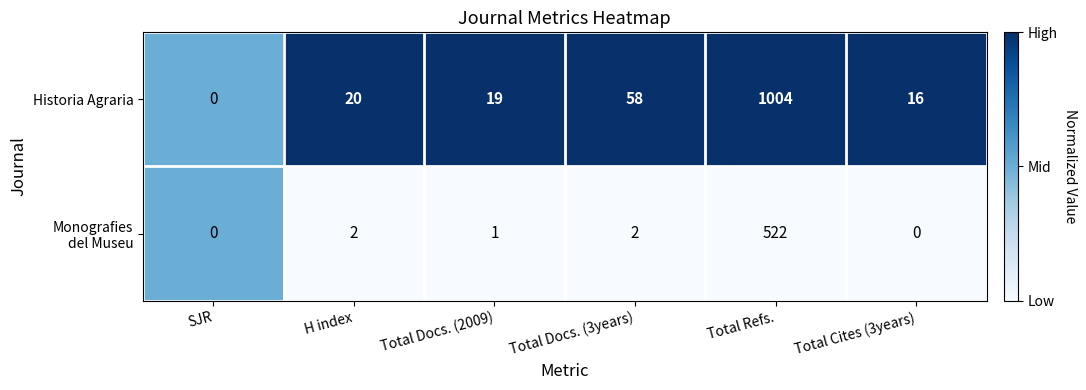

What is the difference between the maximum and minimum values in the Historia Agraria series?

1004